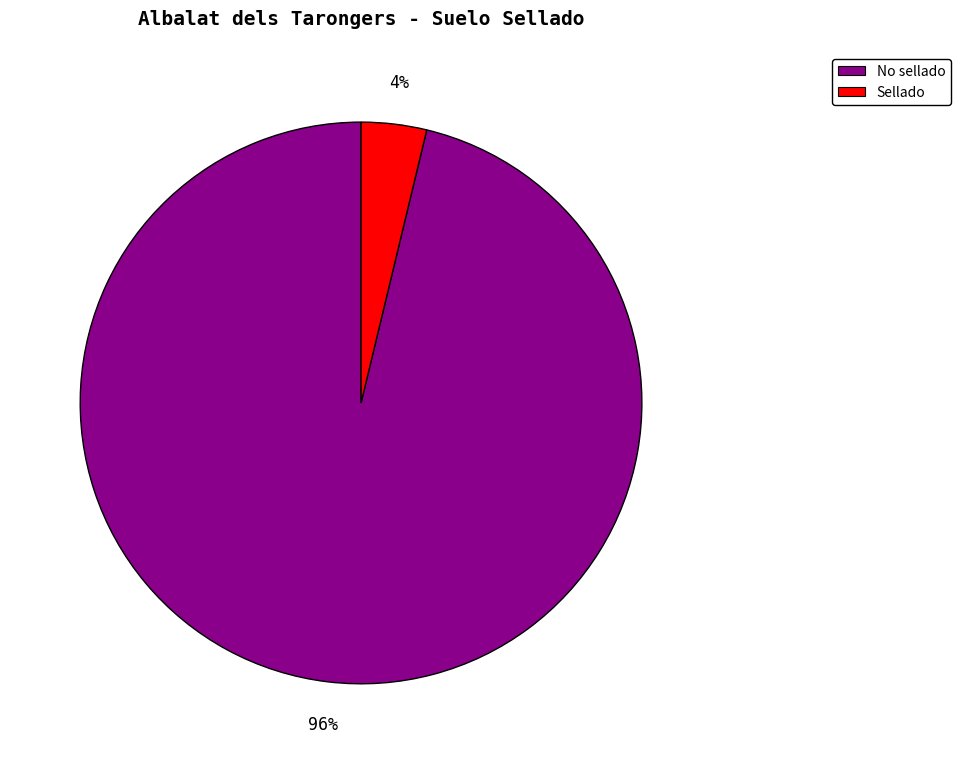

What is the largest slice in the pie chart?

No sellado